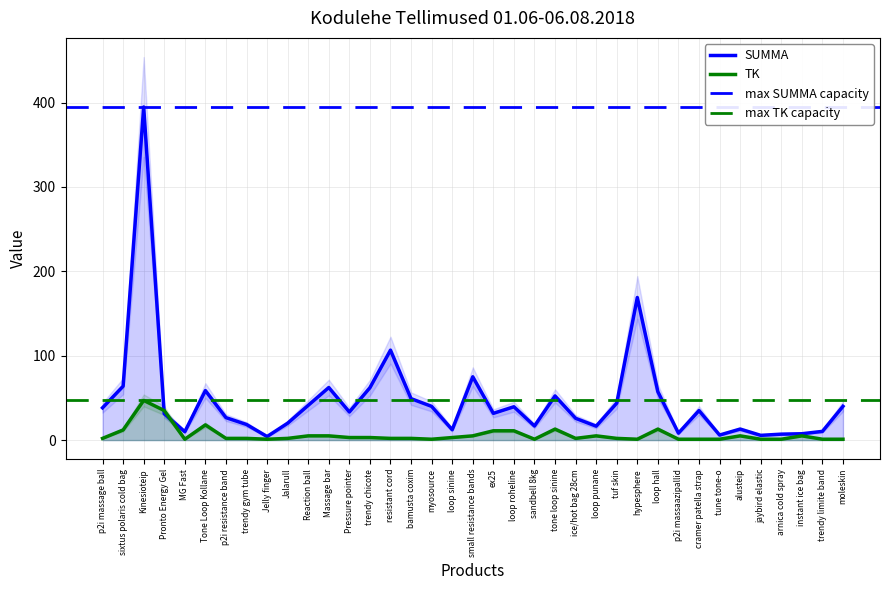

True or false: TK has more than 1 interior local peaks.

True